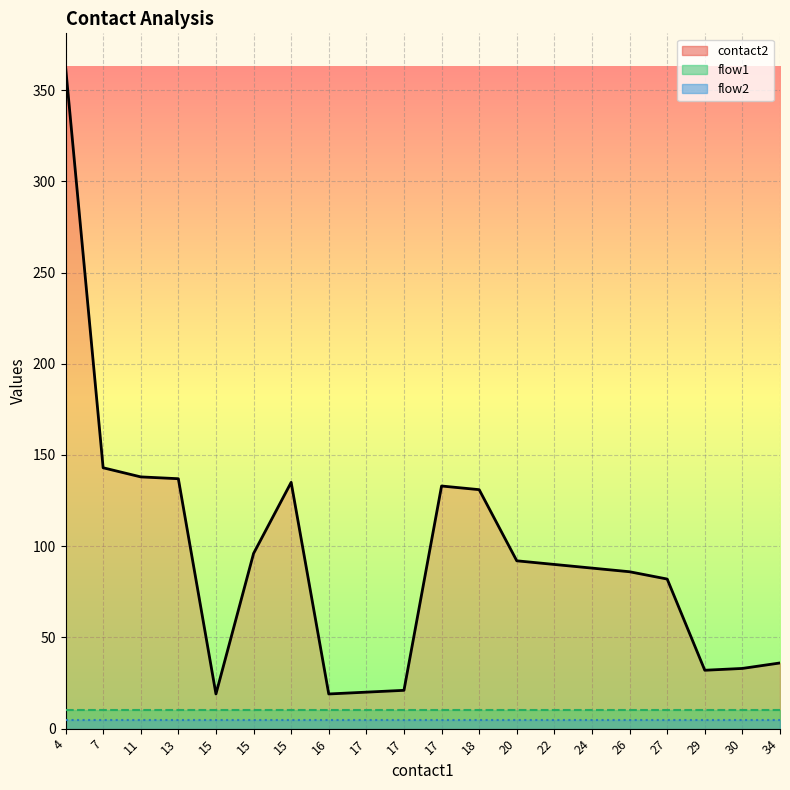

What is the sum of all flow1_line values?

200